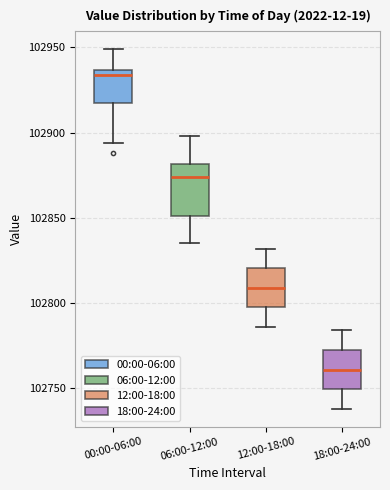

Reading left to right, transcribe this box plot: for each box, give where its median line is, the range the box spans, and where its two whiskers end, as read against the y-axis. The values are not printed on the chart, so give them approximately, as read against the axis.

00:00-06:00: median 102935 (just below the box's upper edge), box 102915 to 102935, whiskers 102895 to 102950
06:00-12:00: median 102875, box 102850 to 102880, whiskers 102835 to 102900
12:00-18:00: median 102810, box 102800 to 102820, whiskers 102785 to 102830
18:00-24:00: median 102760, box 102750 to 102775, whiskers 102740 to 102785